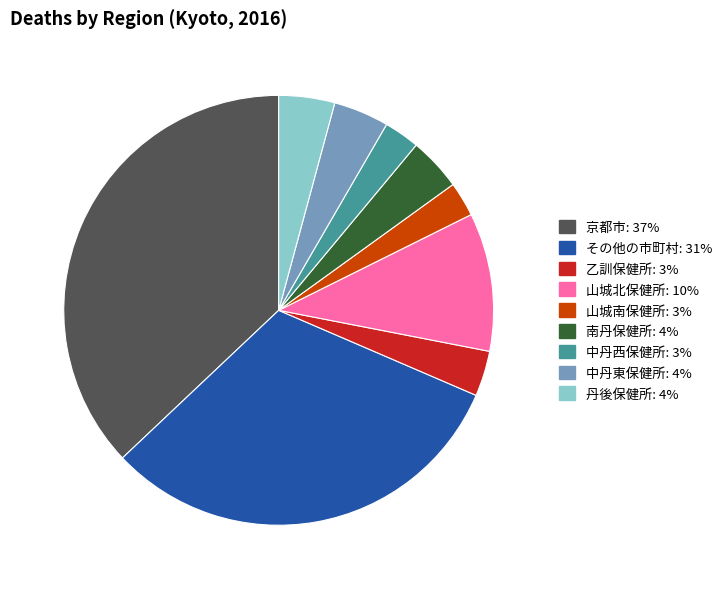

Does any single category account for the majority?

No